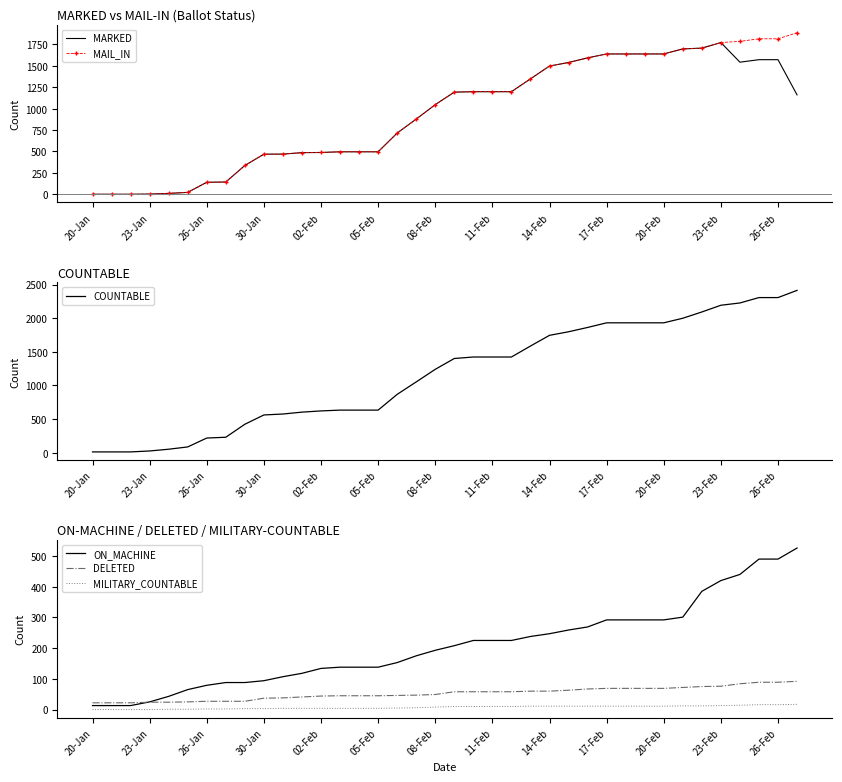

True or false: MILITARY_COUNTABLE and MAIL_IN cross at least once.

False